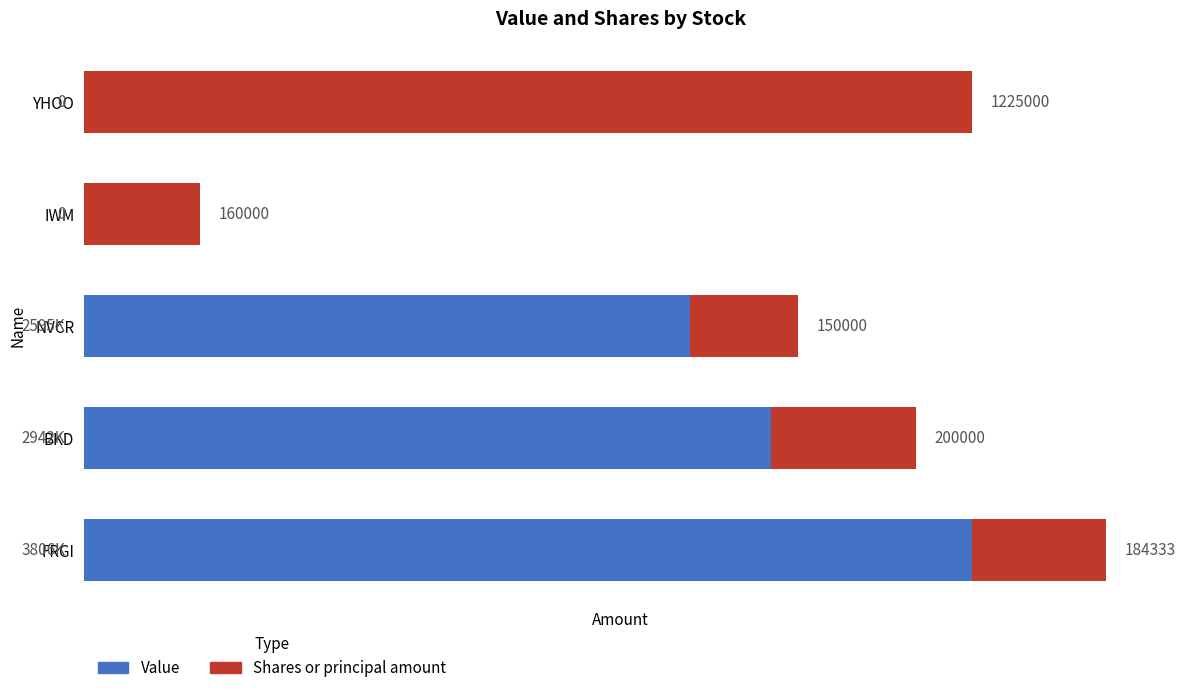

What is the difference between the maximum and minimum values in the Value series?

3806000.0